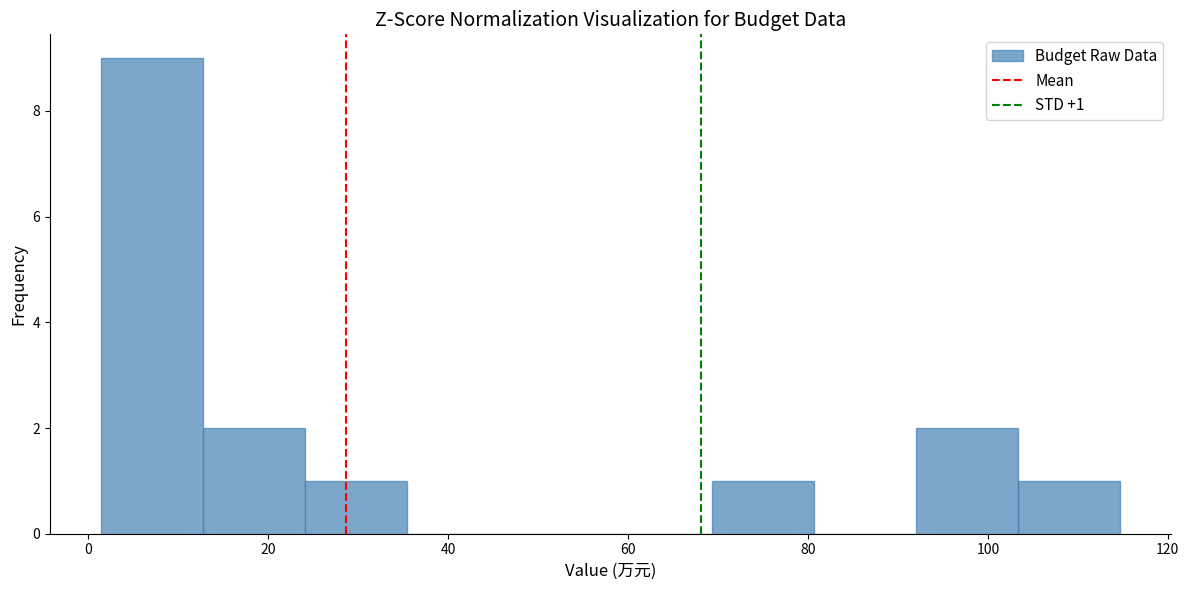

Over which range of the x-axis is the bar tallest?

2 to 12